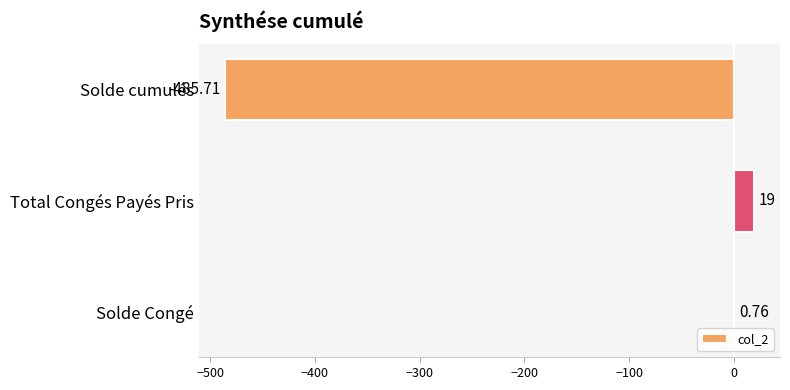

What is the sum of all values?

-465.9